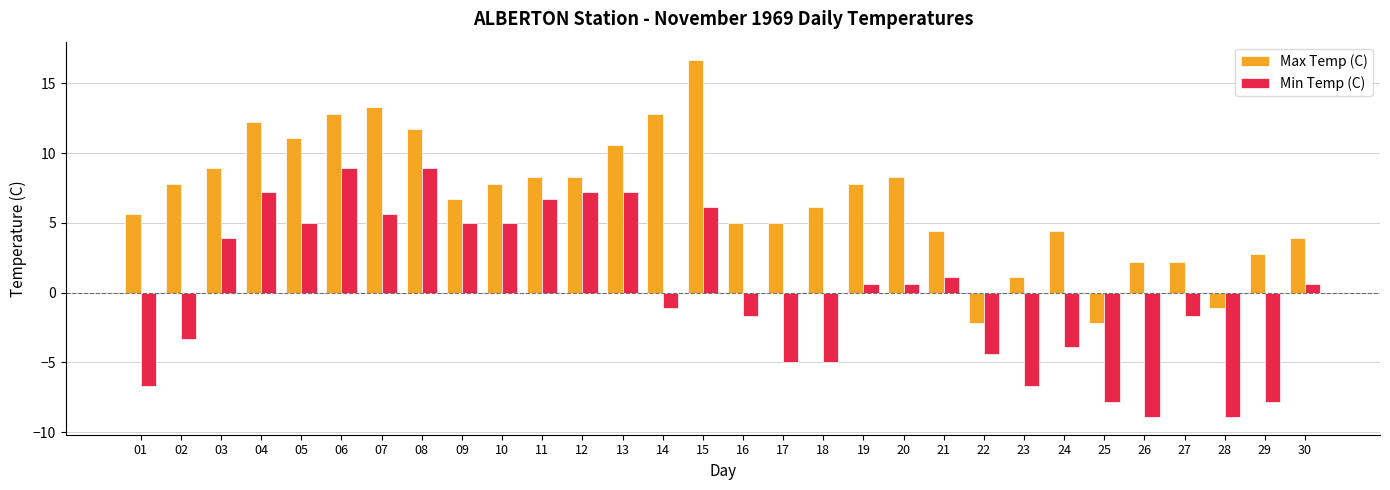

At which label is Max Temp (C) closest to 7?

09